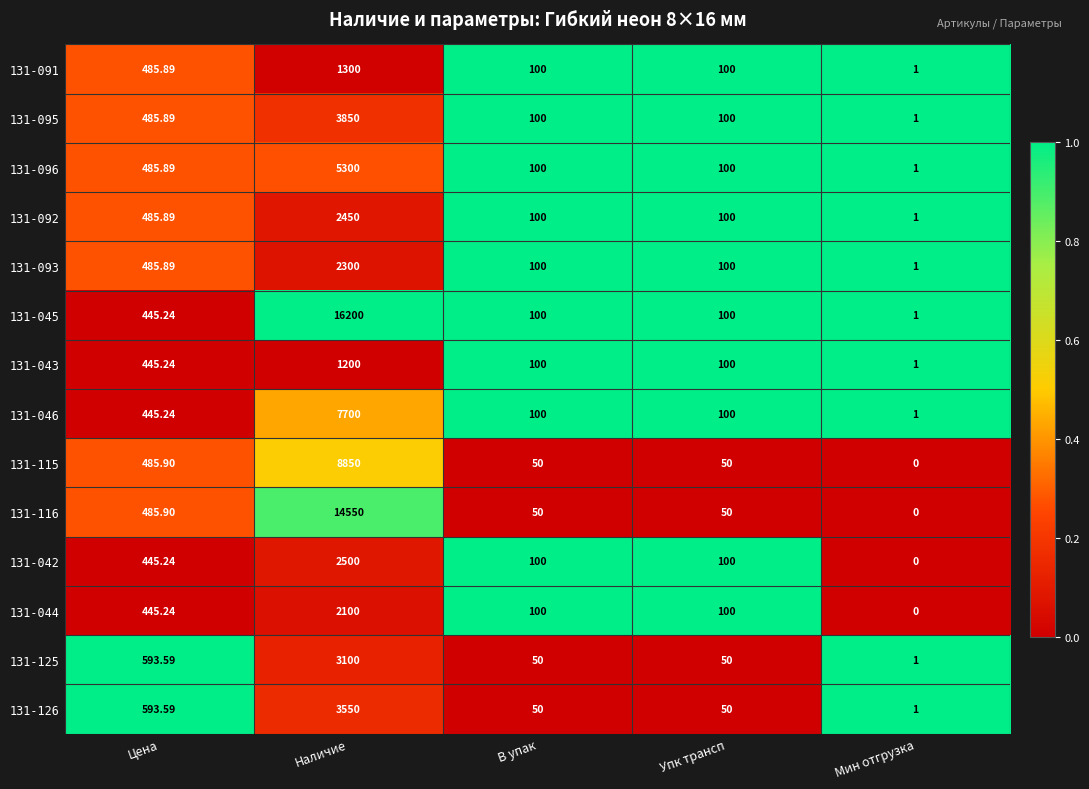

Is the value of 131-125 at Мин отгрузка greater than the value of 131-042 at Мин отгрузка?

Yes